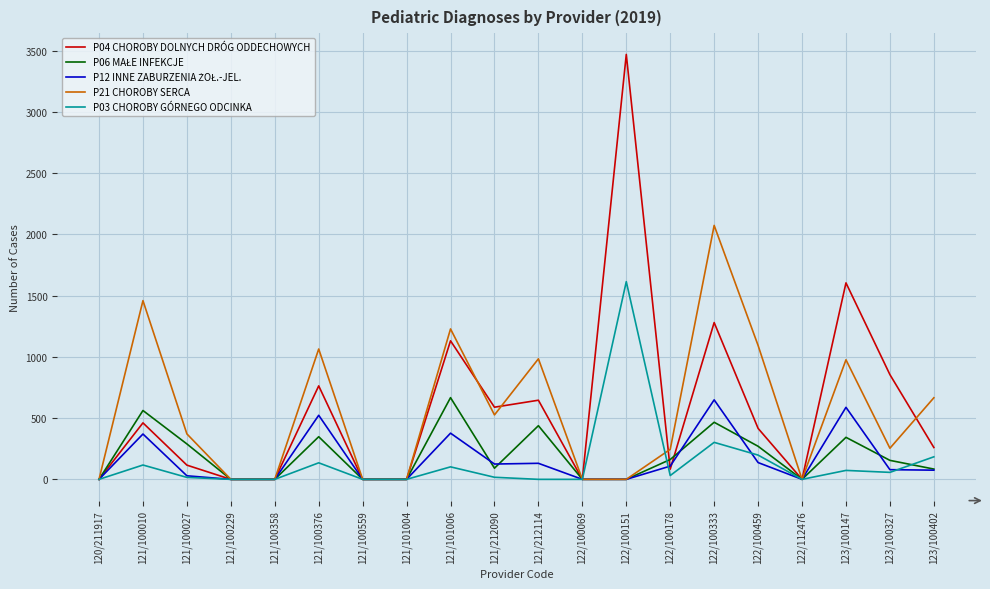

Which series has the largest range (max minus min)?

P04 CHOROBY DOLNYCH DRÓG ODDECHOWYCH